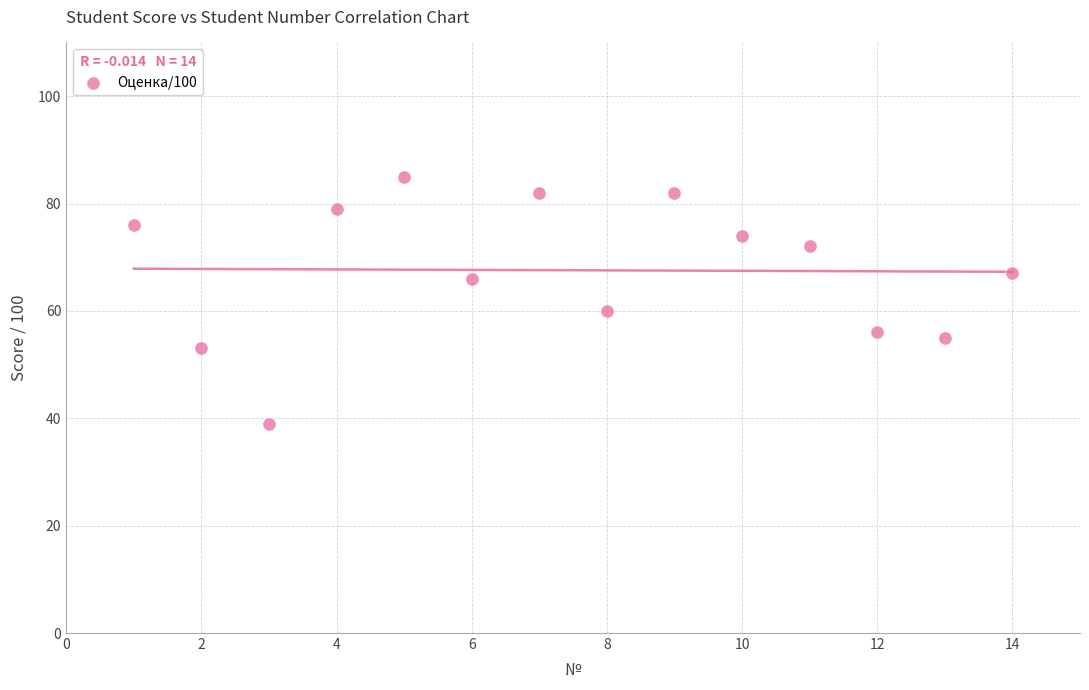

What is the range of Y values (max minus min)?

46